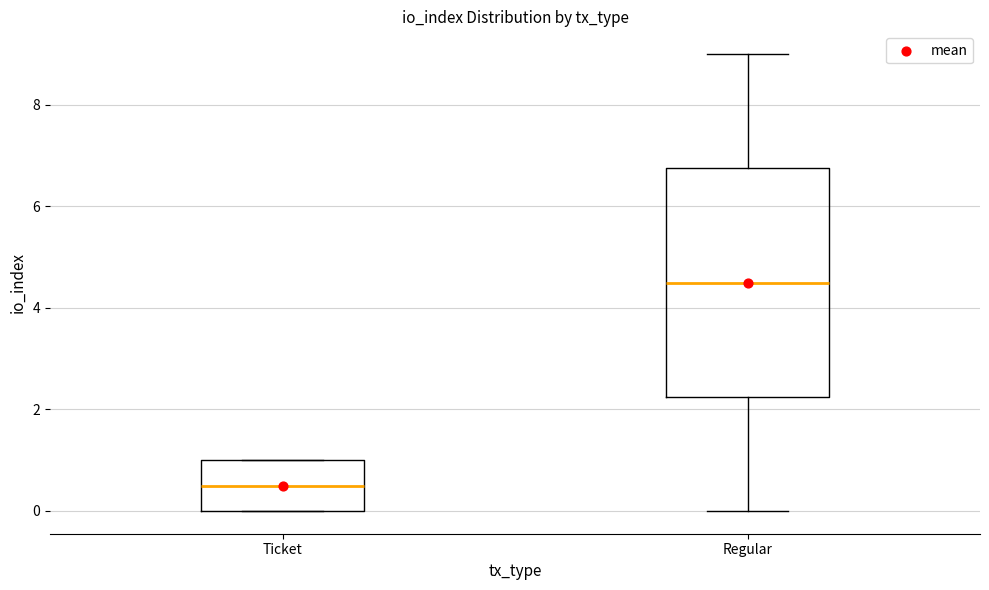

Which box is the tallest, from its lower edge to its upper edge?

Regular